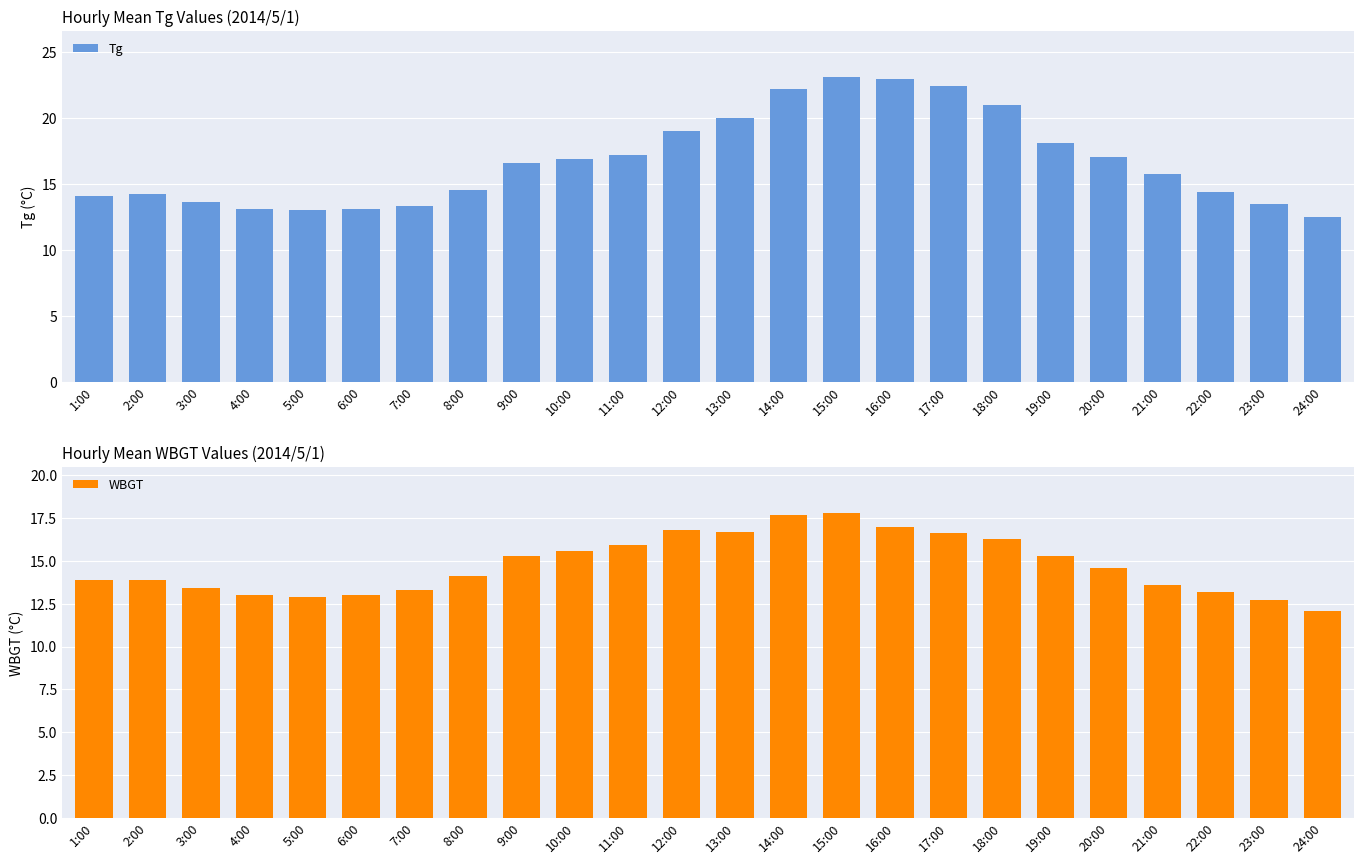

Is it true that WBGT equals 13.9 at 2:00?

True